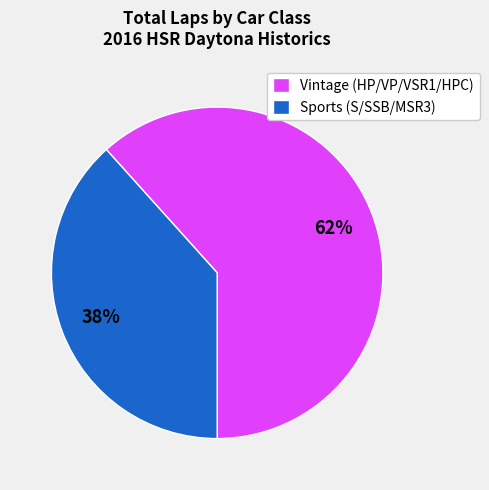

Do Vintage (HP/VP/VSR1/HPC) and Sports (S/SSB/MSR3) together represent more than half of the pie?

Yes